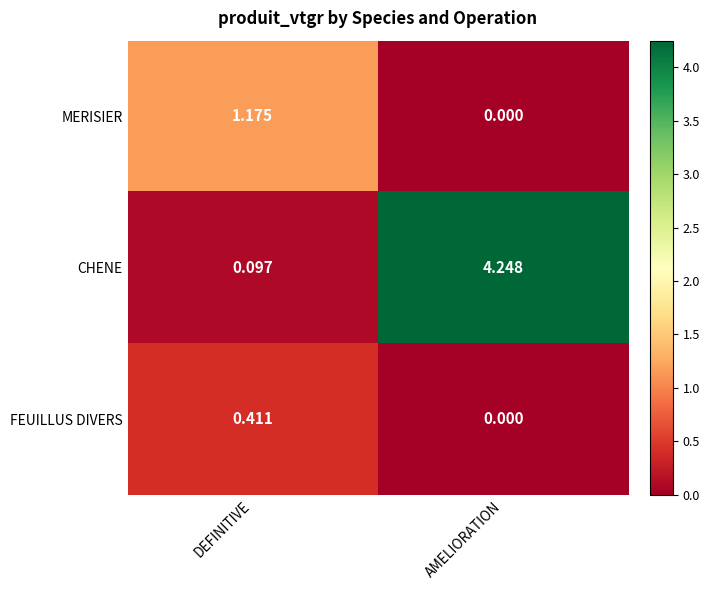

Rank the series by their maximum value, from highest to lowest.

CHENE, MERISIER, FEUILLUS DIVERS